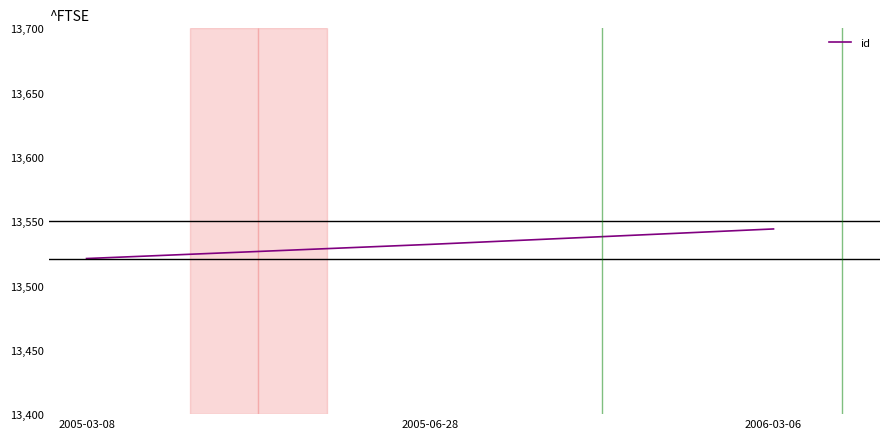

List the labels in order of value, largest first.

2006-03-06, 2005-06-28, 2005-03-08